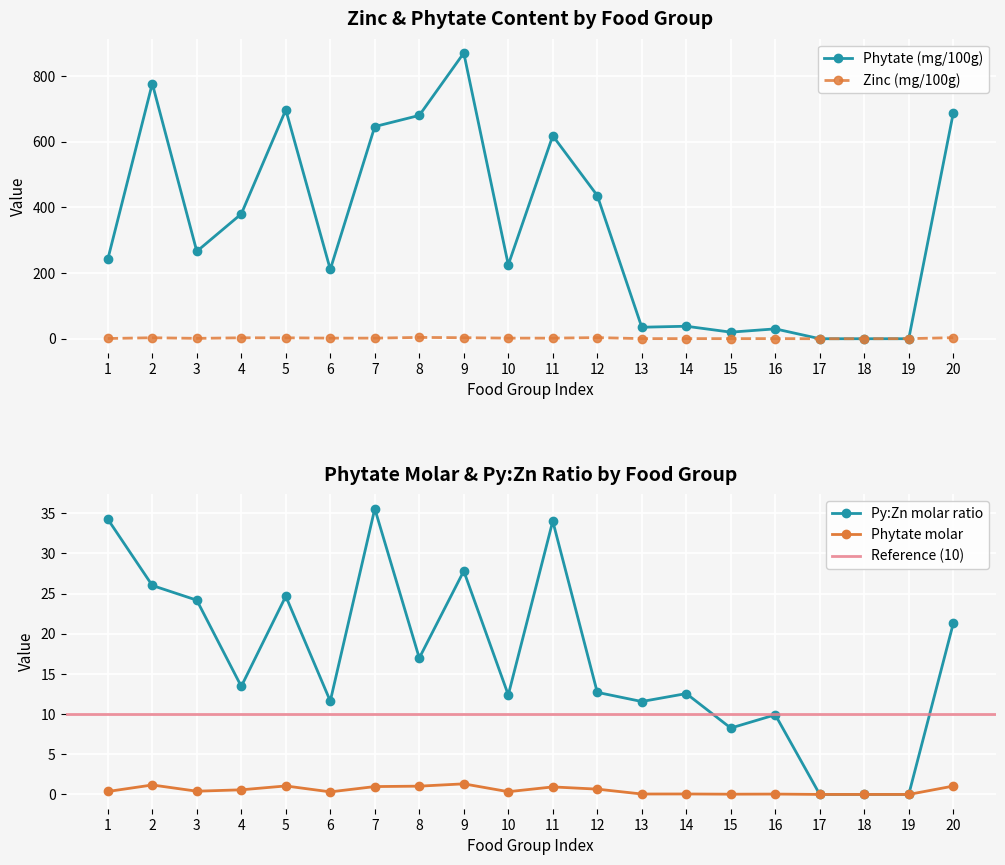

What is the difference between the Py:Zn molar ratio values at 10 and 1?

21.9